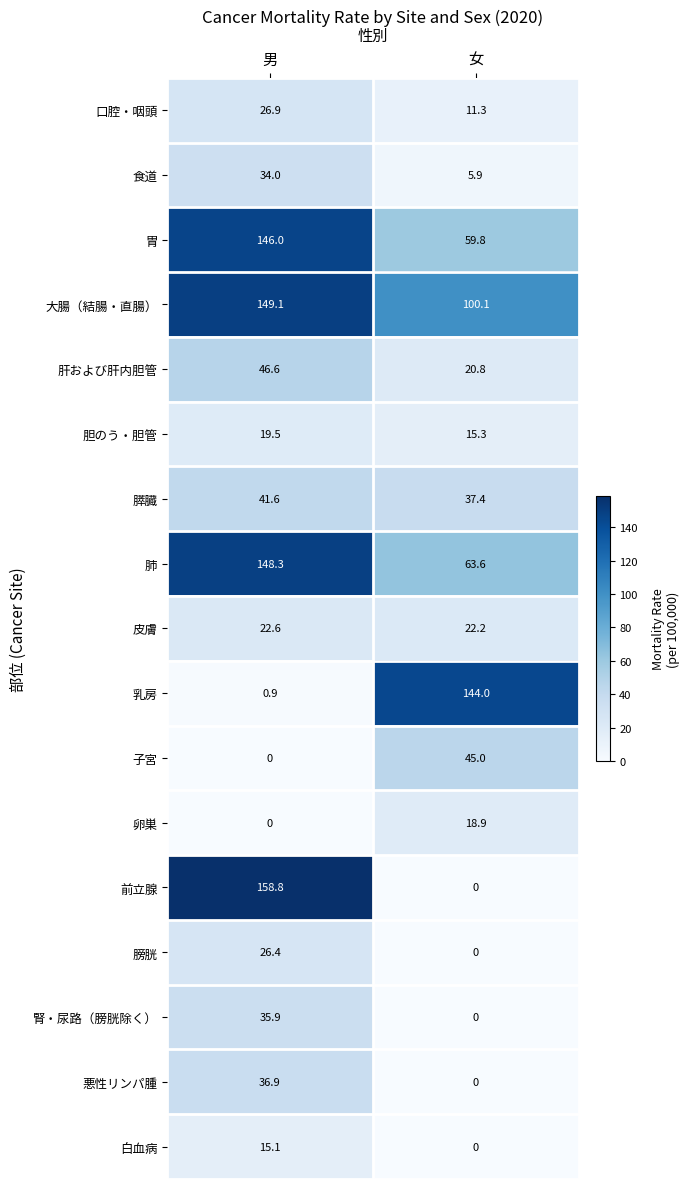

What is the total value across all series at 男?

908.6